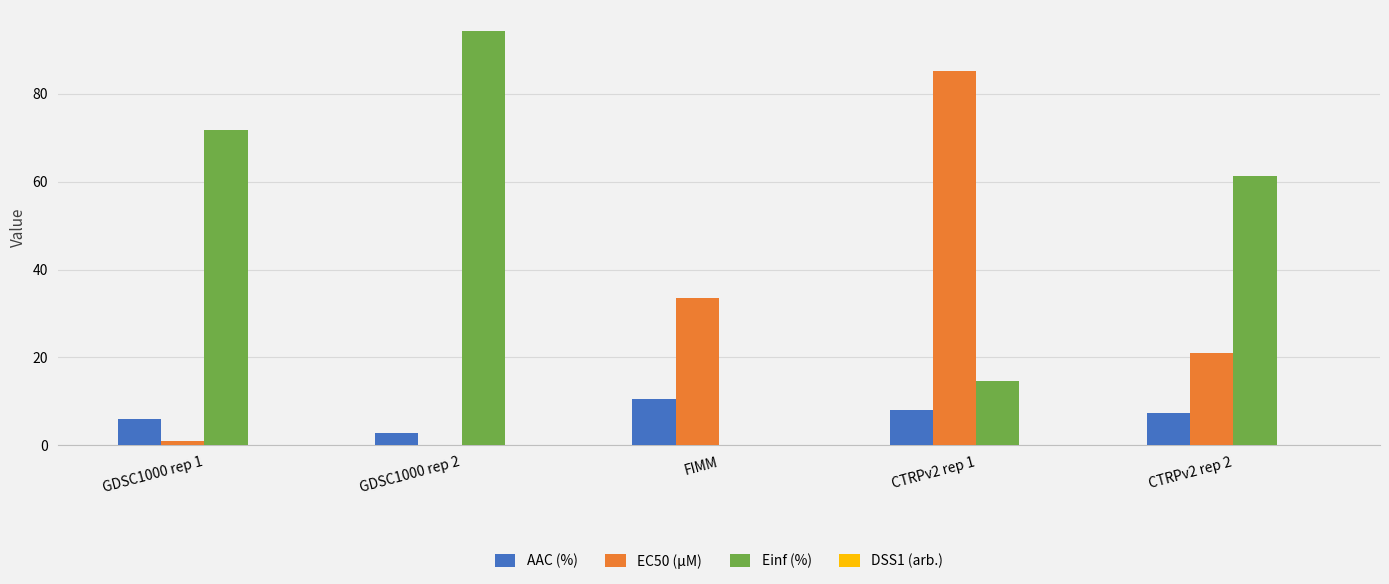

The Einf (%) series shows -66.0 at FIMM. True or false?

False